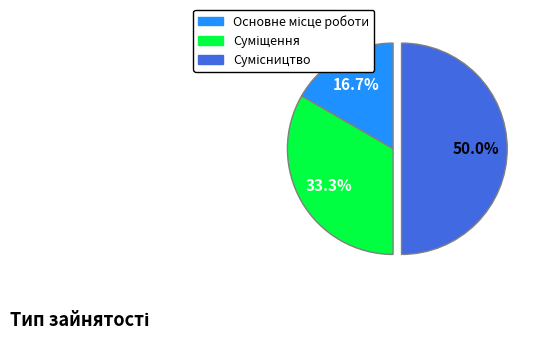

What is the total percentage of Основне місце роботи and Сумісництво?

66.7%